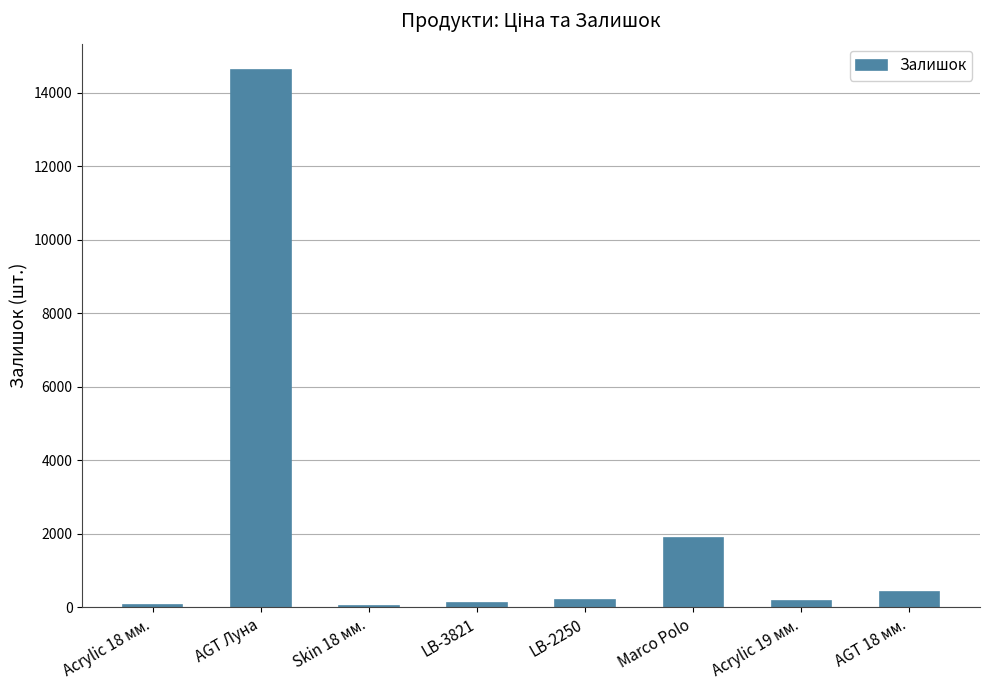

At which label is the value closest to 7322?

Marco Polo